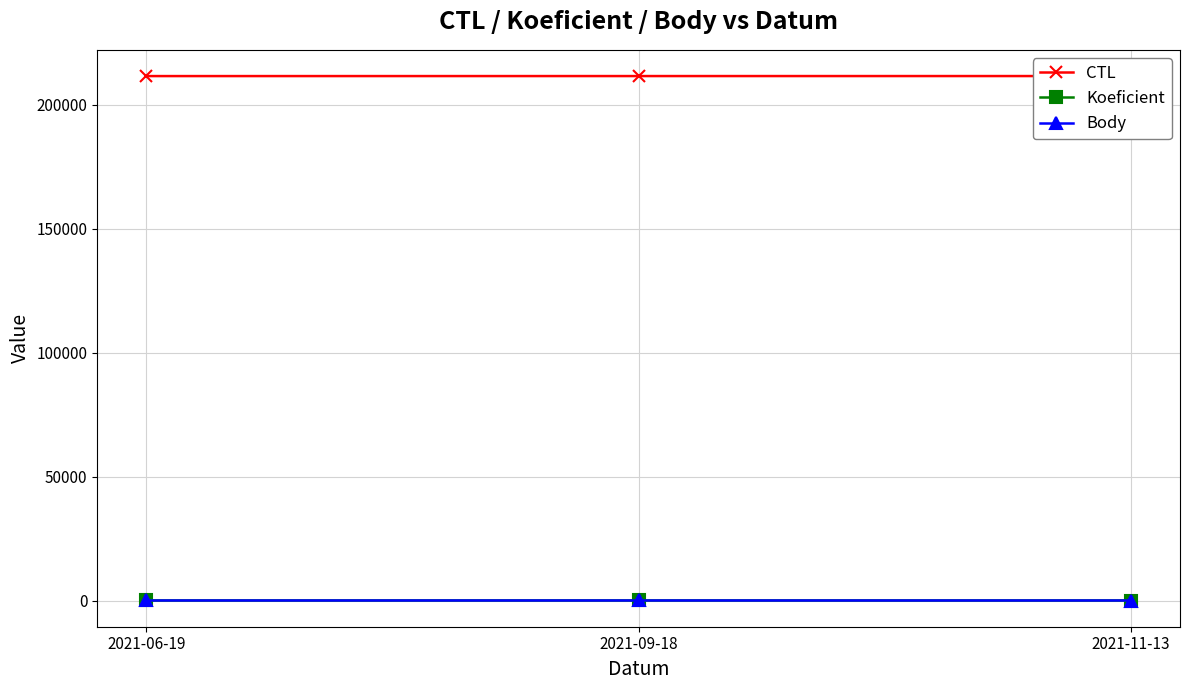

How many series are shown in this chart?

3